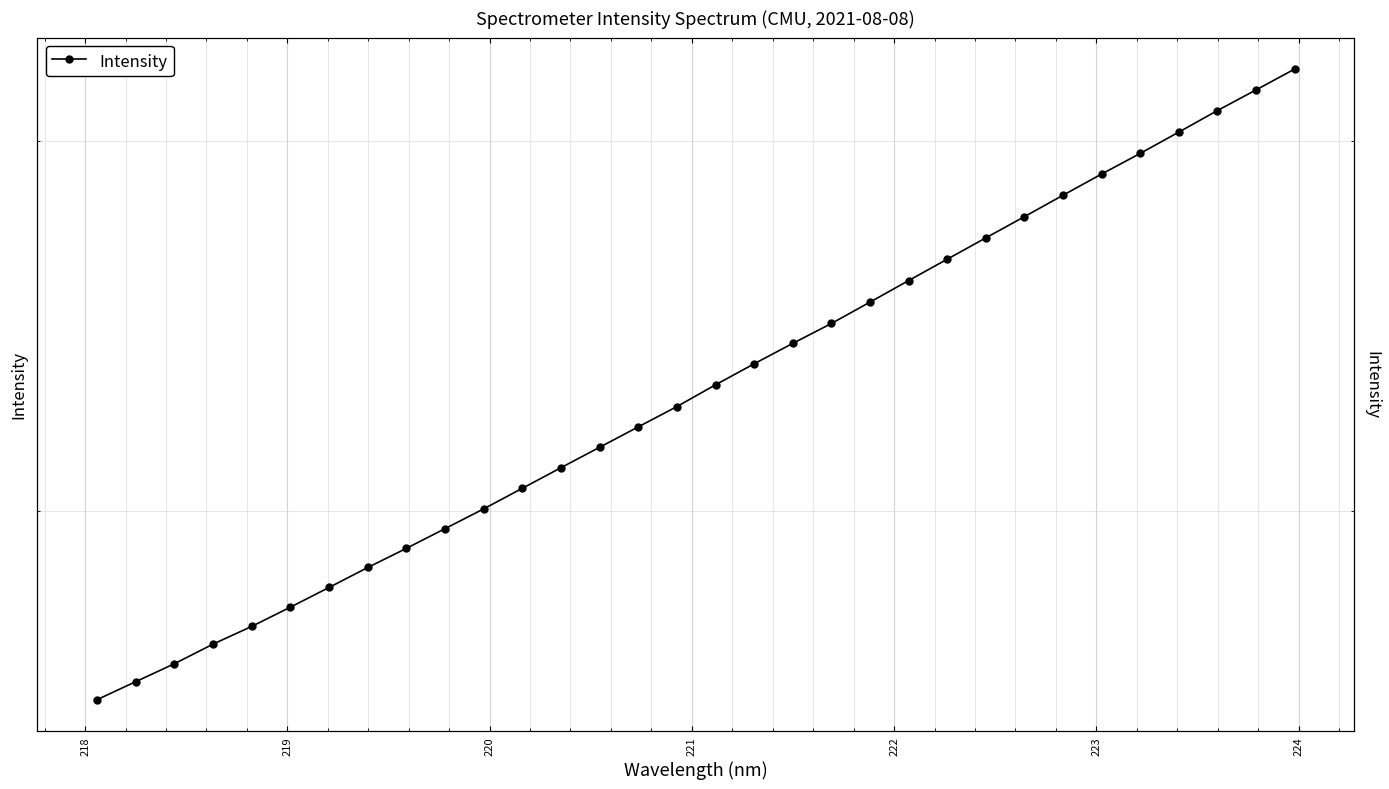

Reading right to left, what are all the values shown in this chart?

3244.5	3171.4	3100.6	3028.5	2958.6	2892.6	2826.3	2760.8	2697.5	2635.2	2574.3	2514.3	2456.2	2403.3	2350.2	2296.8	2242.7	2193.4	2145.0	2097.6	2050.8	2005.2	1962.3	1920.4	1880.6	1840.0	1800.7	1763.2	1729.3	1692.6	1659.7	1627.3